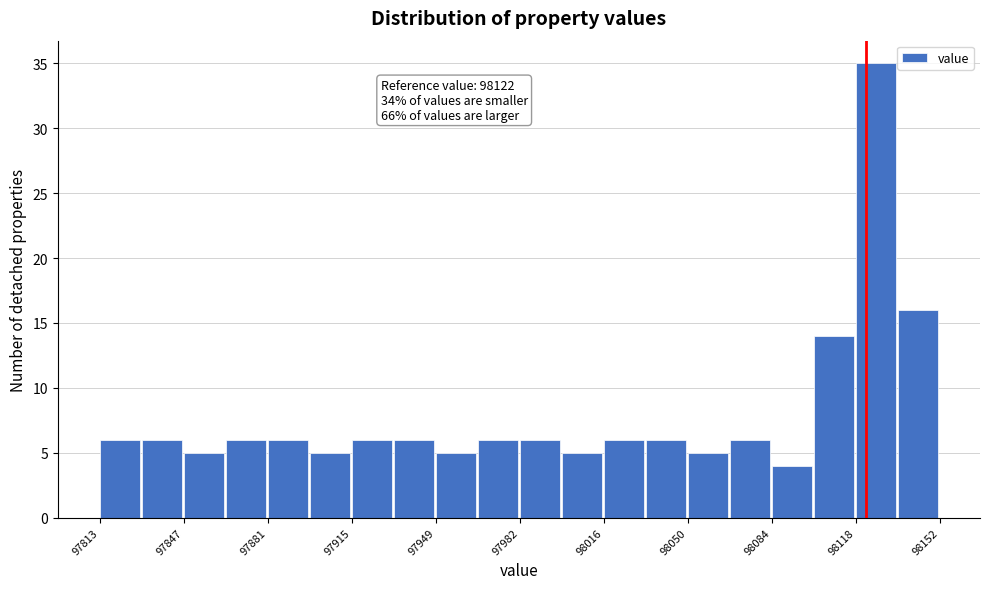

Around what value on the x-axis is the tallest bar? Give the approximate position of its centre, as read against the axis.

98125